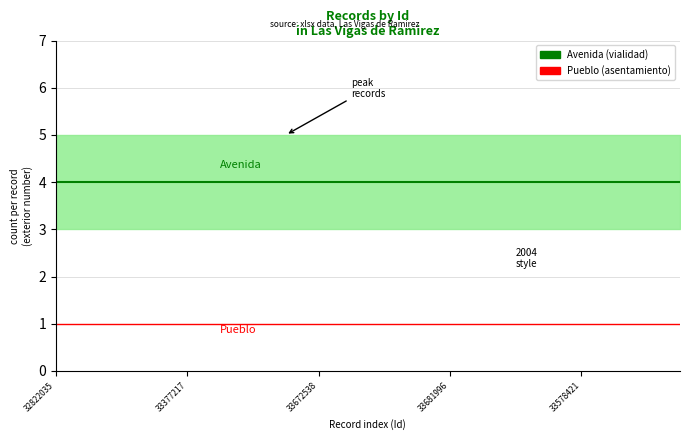

Where is Avenida (vialidad) nearest to the value 4?

32822035